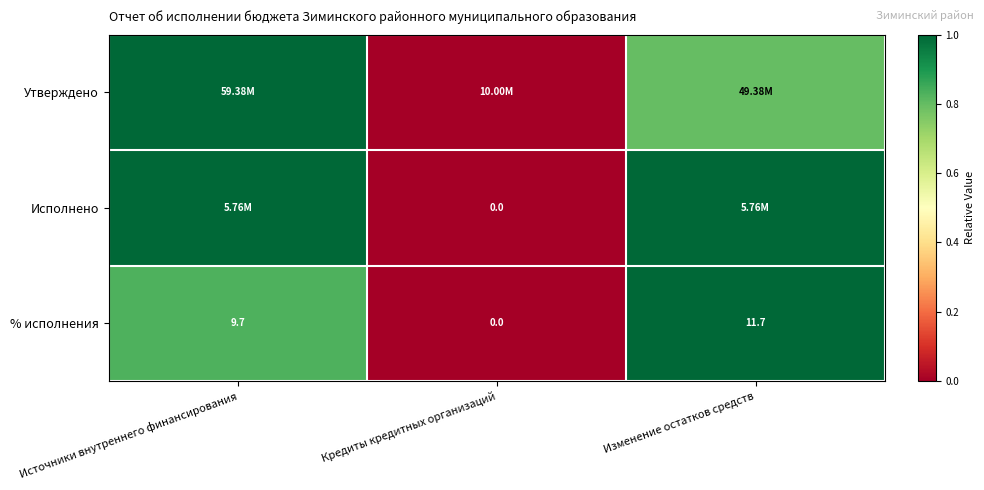

Which category has the lowest value in the % исполнения series?

Кредиты кредитных организаций